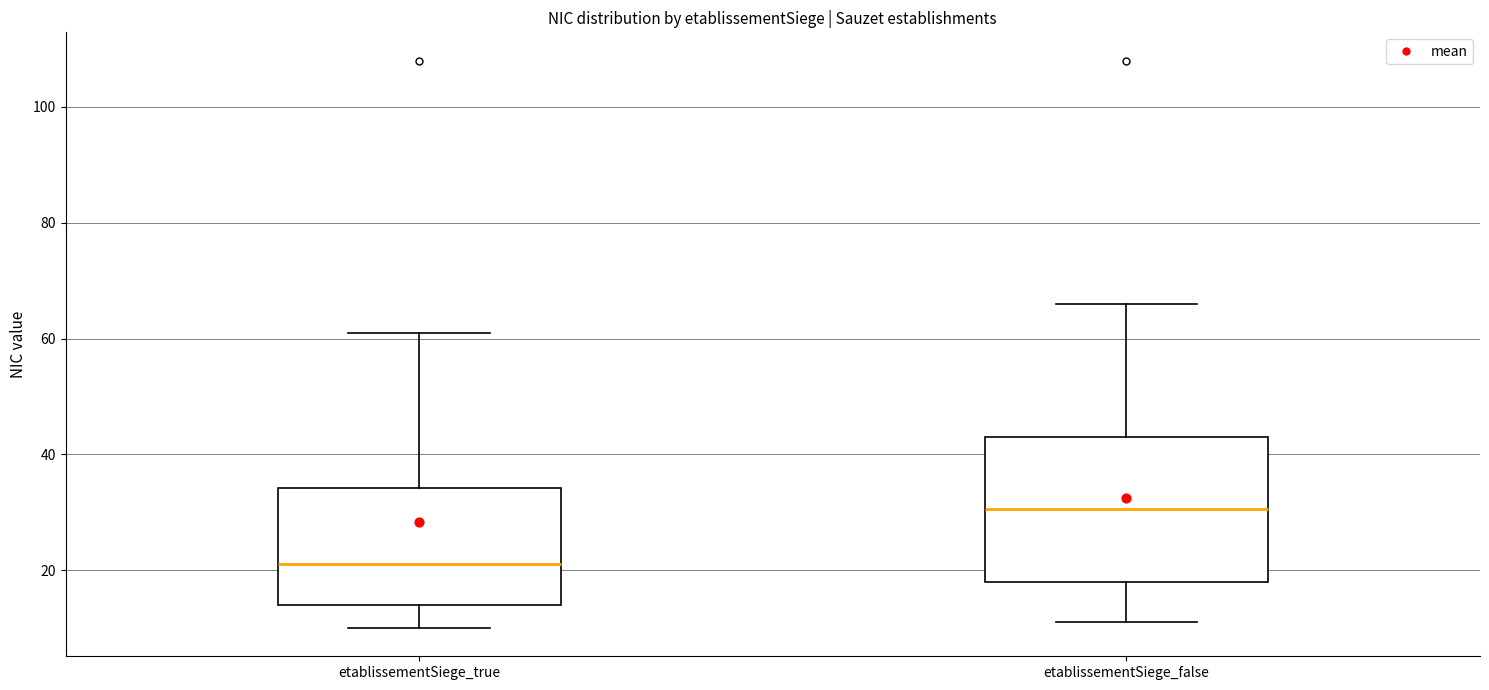

Reading left to right, read every box against the y-axis: the position of its median line, the range the box covers, and the ends of its whiskers. The values are not printed on the chart, so give them approximately, as read against the axis.

etablissementSiege_true: median 22, box 14 to 34, whiskers 10 to 62
etablissementSiege_false: median 30, box 18 to 44, whiskers 12 to 66